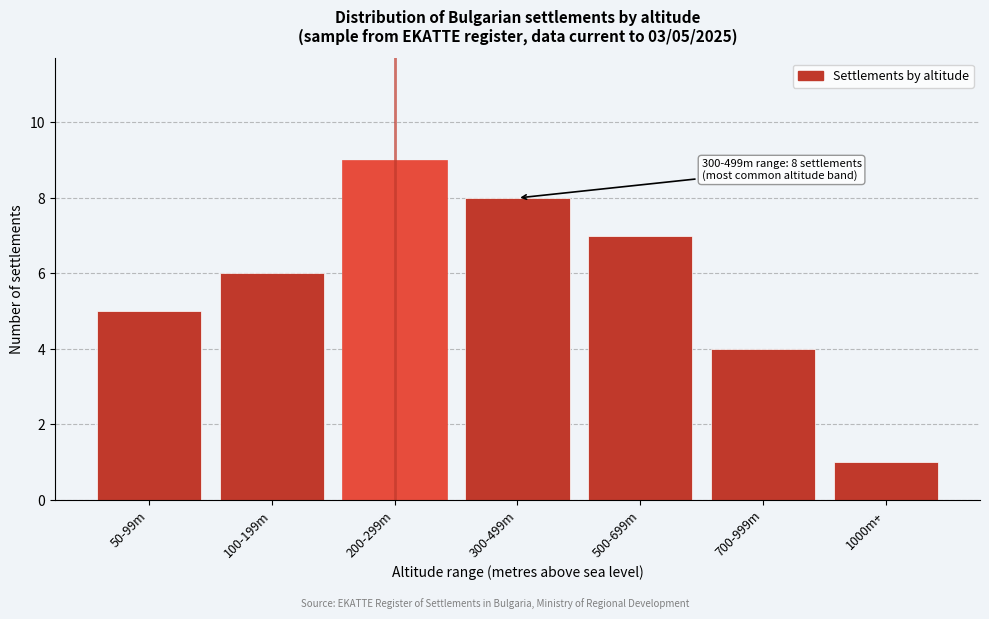

Reading left to right, list all the values displayed in this chart.

5	6	9	8	7	4	1